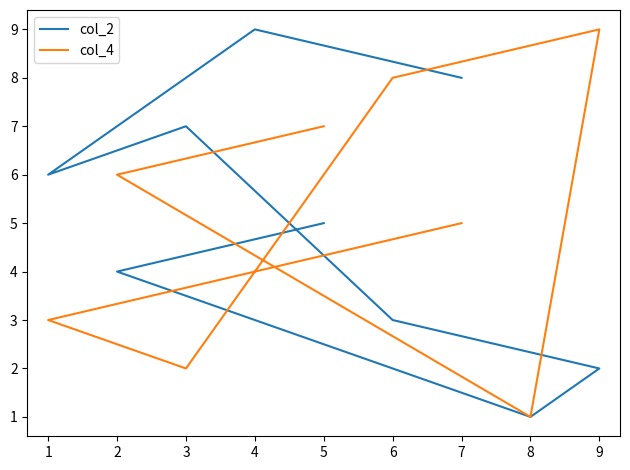

What is the difference between the maximum and minimum values in the col_4 series?

8